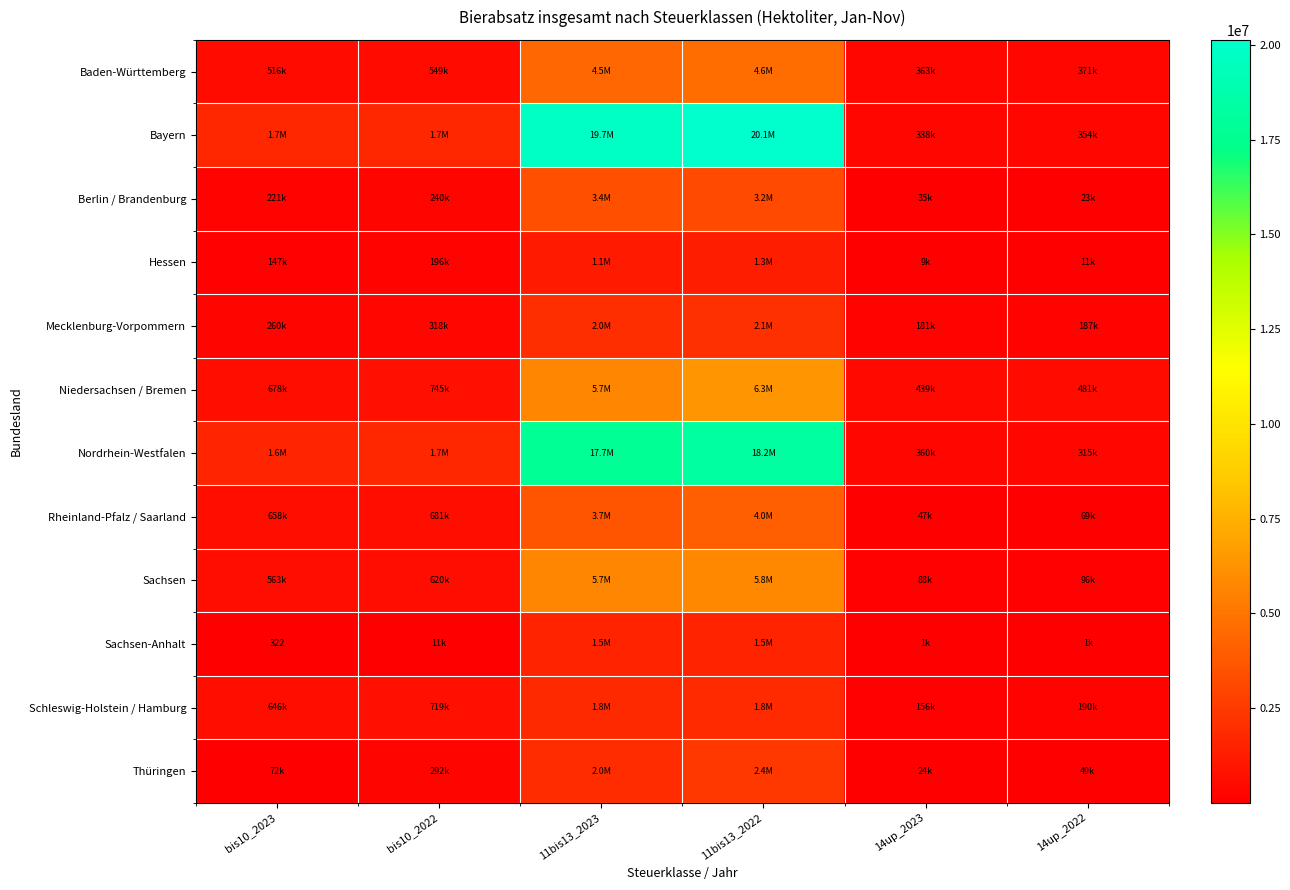

How many data points does each series have?

6